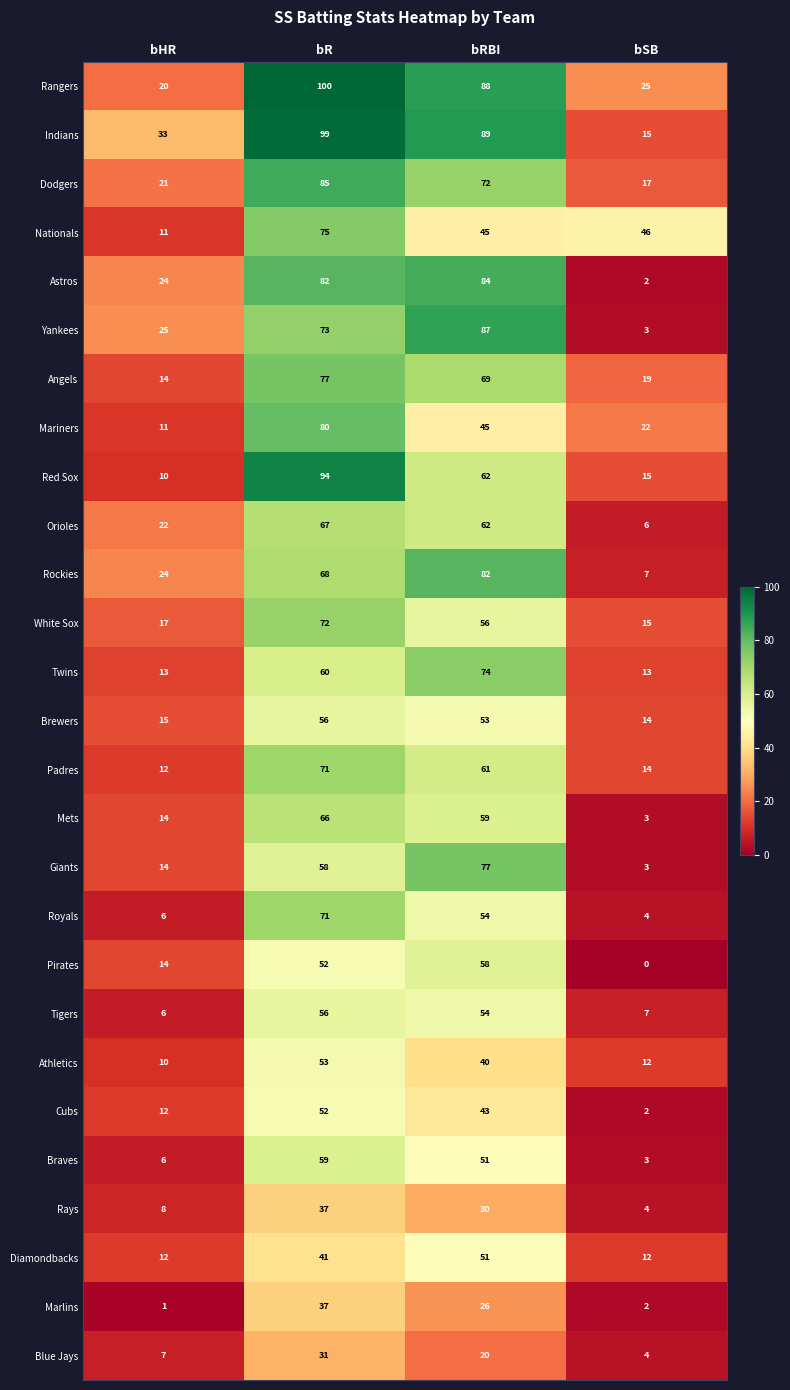

What is the difference between the highest and lowest values at bSB?

46